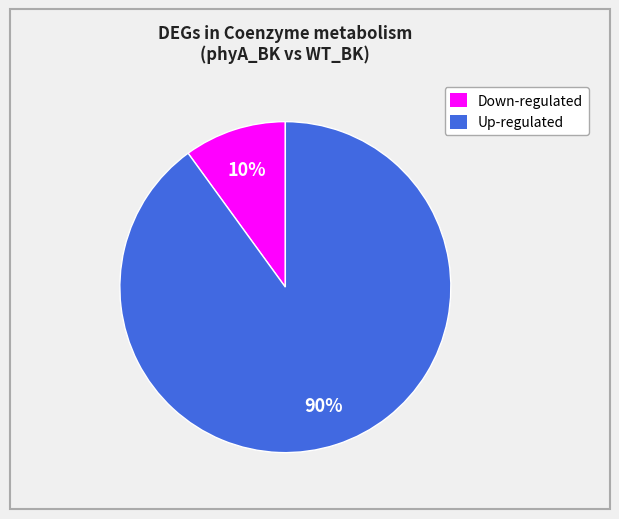

To the nearest percent, what is the difference between the largest and smallest slice percentages?

80%